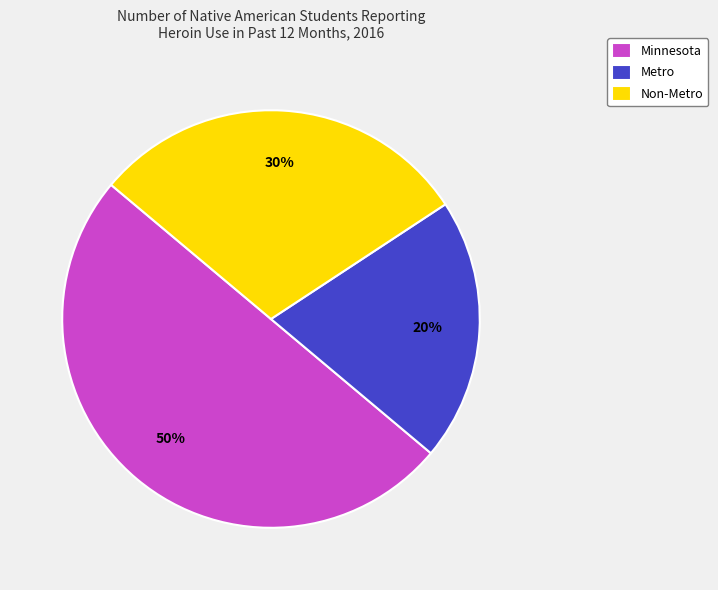

Rank the categories by value from lowest to highest.

Metro, Non-Metro, Minnesota